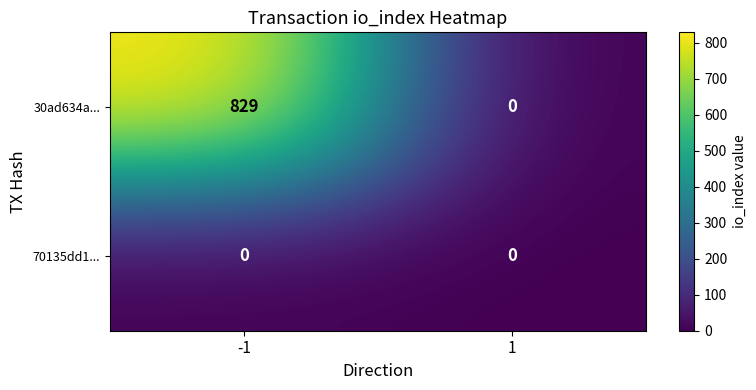

List the series in order of their overall mean, highest first.

30ad634a..., 70135dd1...